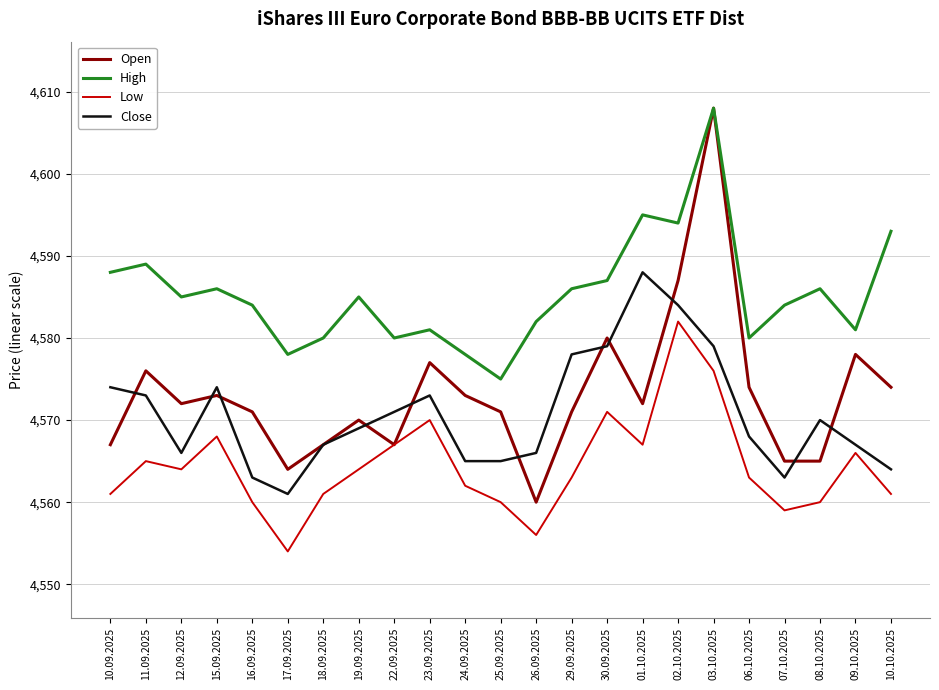

Reading left to right, transcribe all the data shown in this chart.

Open: 10.09.2025=4567	11.09.2025=4576	12.09.2025=4572	15.09.2025=4573	16.09.2025=4571	17.09.2025=4564	18.09.2025=4567	19.09.2025=4570	22.09.2025=4567	23.09.2025=4577	24.09.2025=4573	25.09.2025=4571	26.09.2025=4560	29.09.2025=4571	30.09.2025=4580	01.10.2025=4572	02.10.2025=4587	03.10.2025=4608	06.10.2025=4574	07.10.2025=4565	08.10.2025=4565	09.10.2025=4578	10.10.2025=4574
High: 10.09.2025=4588	11.09.2025=4589	12.09.2025=4585	15.09.2025=4586	16.09.2025=4584	17.09.2025=4578	18.09.2025=4580	19.09.2025=4585	22.09.2025=4580	23.09.2025=4581	24.09.2025=4578	25.09.2025=4575	26.09.2025=4582	29.09.2025=4586	30.09.2025=4587	01.10.2025=4595	02.10.2025=4594	03.10.2025=4608	06.10.2025=4580	07.10.2025=4584	08.10.2025=4586	09.10.2025=4581	10.10.2025=4593
Low: 10.09.2025=4561	11.09.2025=4565	12.09.2025=4564	15.09.2025=4568	16.09.2025=4560	17.09.2025=4554	18.09.2025=4561	19.09.2025=4564	22.09.2025=4567	23.09.2025=4570	24.09.2025=4562	25.09.2025=4560	26.09.2025=4556	29.09.2025=4563	30.09.2025=4571	01.10.2025=4567	02.10.2025=4582	03.10.2025=4576	06.10.2025=4563	07.10.2025=4559	08.10.2025=4560	09.10.2025=4566	10.10.2025=4561
Close: 10.09.2025=4574	11.09.2025=4573	12.09.2025=4566	15.09.2025=4574	16.09.2025=4563	17.09.2025=4561	18.09.2025=4567	19.09.2025=4569	22.09.2025=4571	23.09.2025=4573	24.09.2025=4565	25.09.2025=4565	26.09.2025=4566	29.09.2025=4578	30.09.2025=4579	01.10.2025=4588	02.10.2025=4584	03.10.2025=4579	06.10.2025=4568	07.10.2025=4563	08.10.2025=4570	09.10.2025=4567	10.10.2025=4564